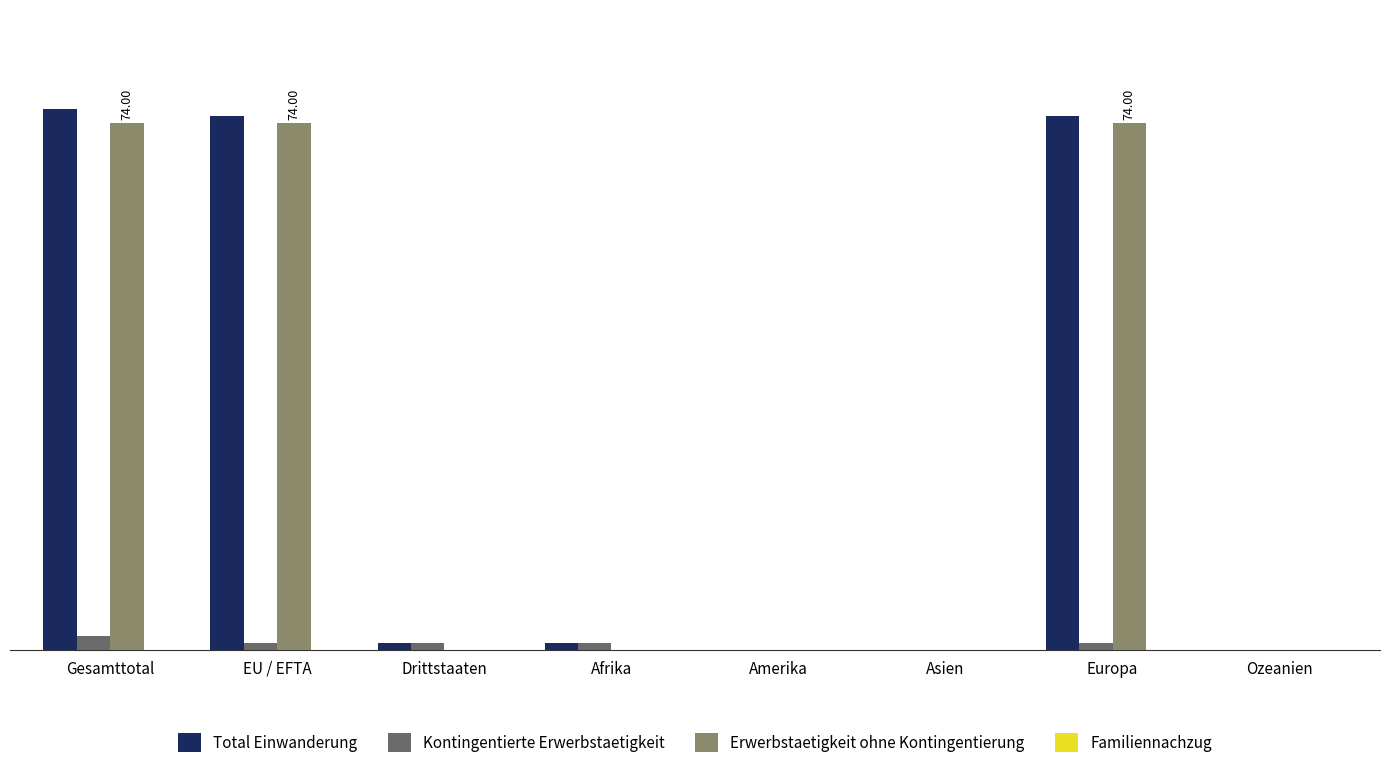

Where does the Kontingentierte Erwerbstaetigkeit series first go above 1?

Gesamttotal